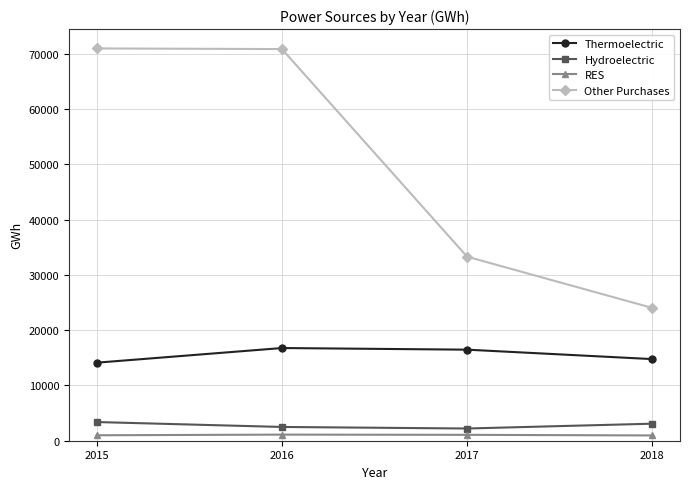

What is the value of the Other Purchases point at the 3rd from the left?

33288